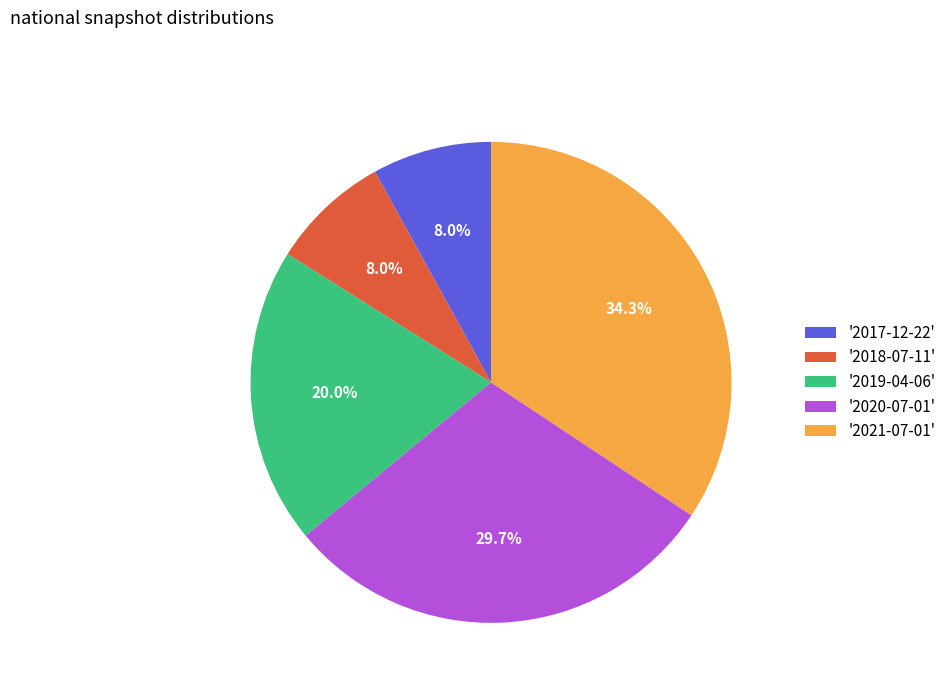

Approximately how many times larger is the value at '2020-07-01' compared to '2019-04-06'?

1.5